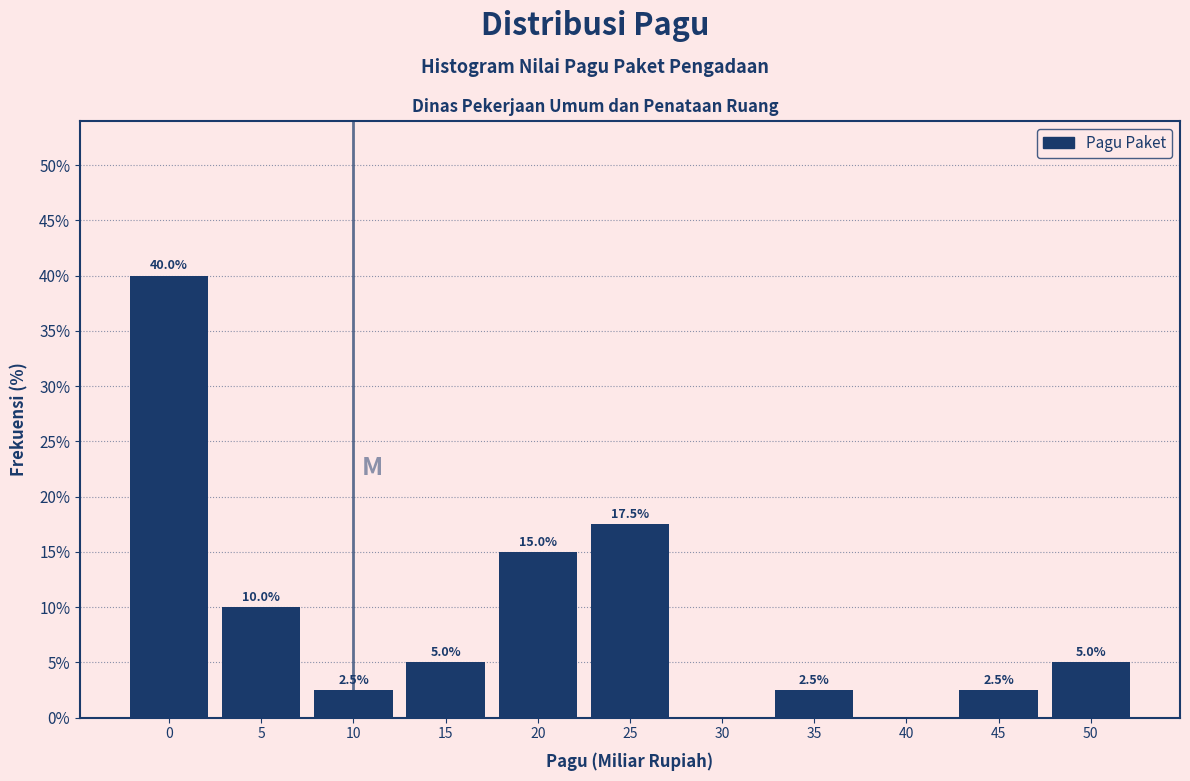

Reading left to right, transcribe all the data shown in this chart.

0=40.0	5=10.0	10=2.5	15=5.0	20=15.0	25=17.5	30=0.0	35=2.5	40=0.0	45=2.5	50=5.0